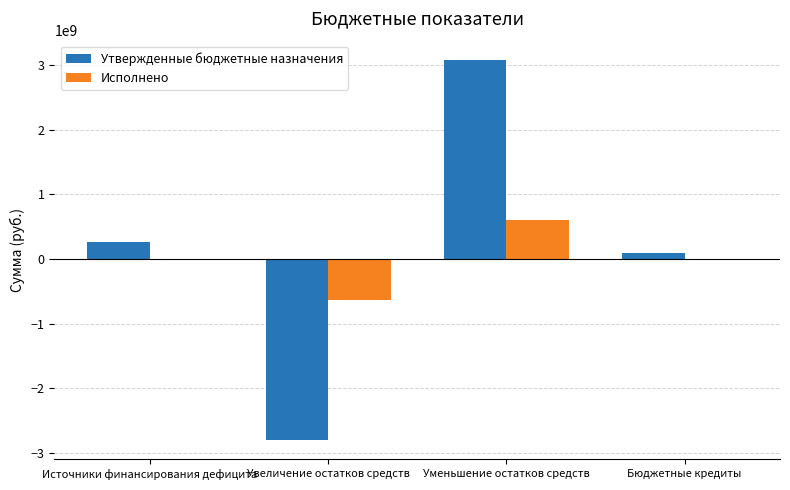

How many groups of bars are there?

4